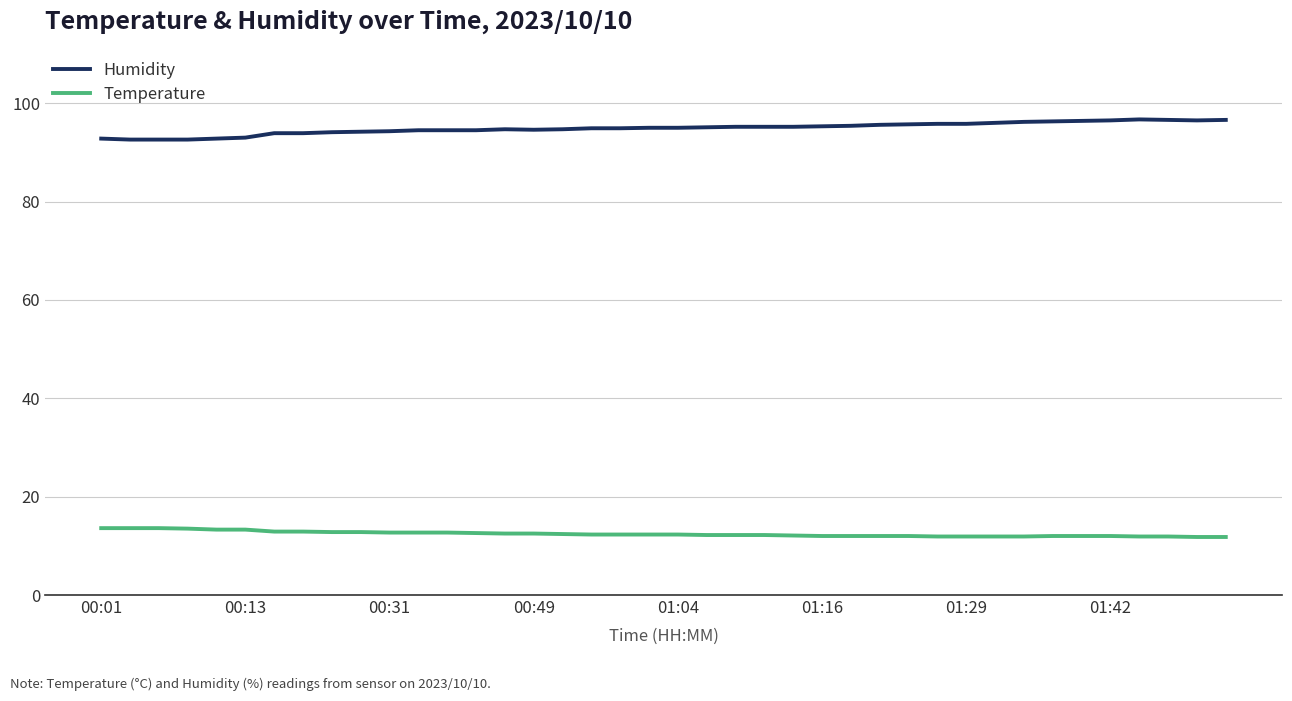

At how many categories does at least one series exceed 65?

40